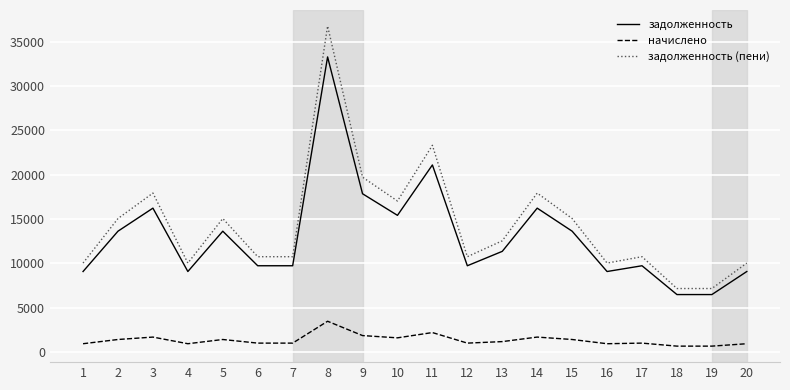

What is the difference between the second highest and second lowest values in the начислено series?

1530.9